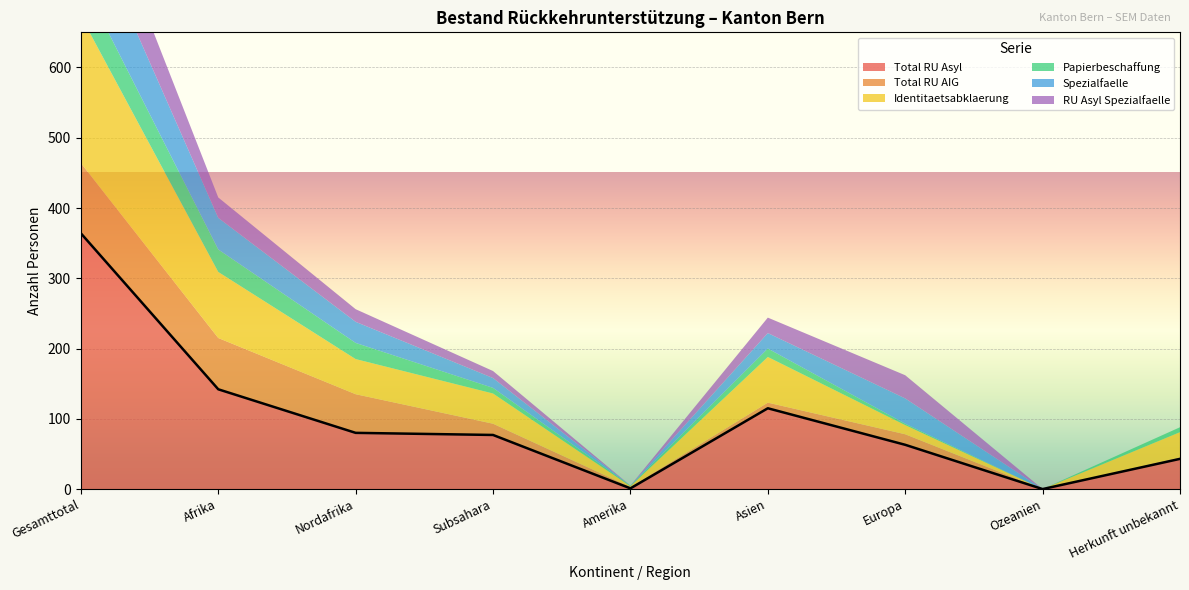

Rank the series at Europa from lowest to highest value.

Papierbeschaffung, Identitaetsabklaerung, Total RU AIG, RU Asyl Spezialfaelle, Spezialfaelle, Total RU Asyl